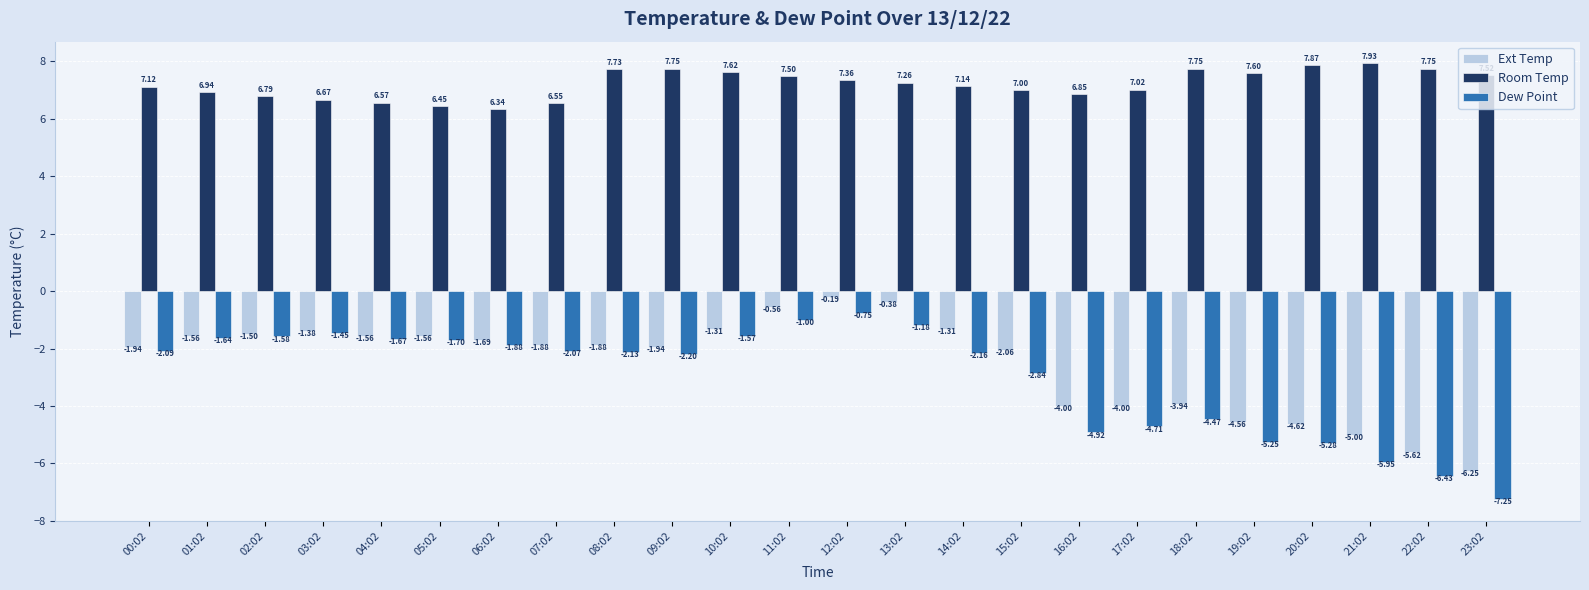

What value does the Ext Temp series have at 16:02?

-4.0